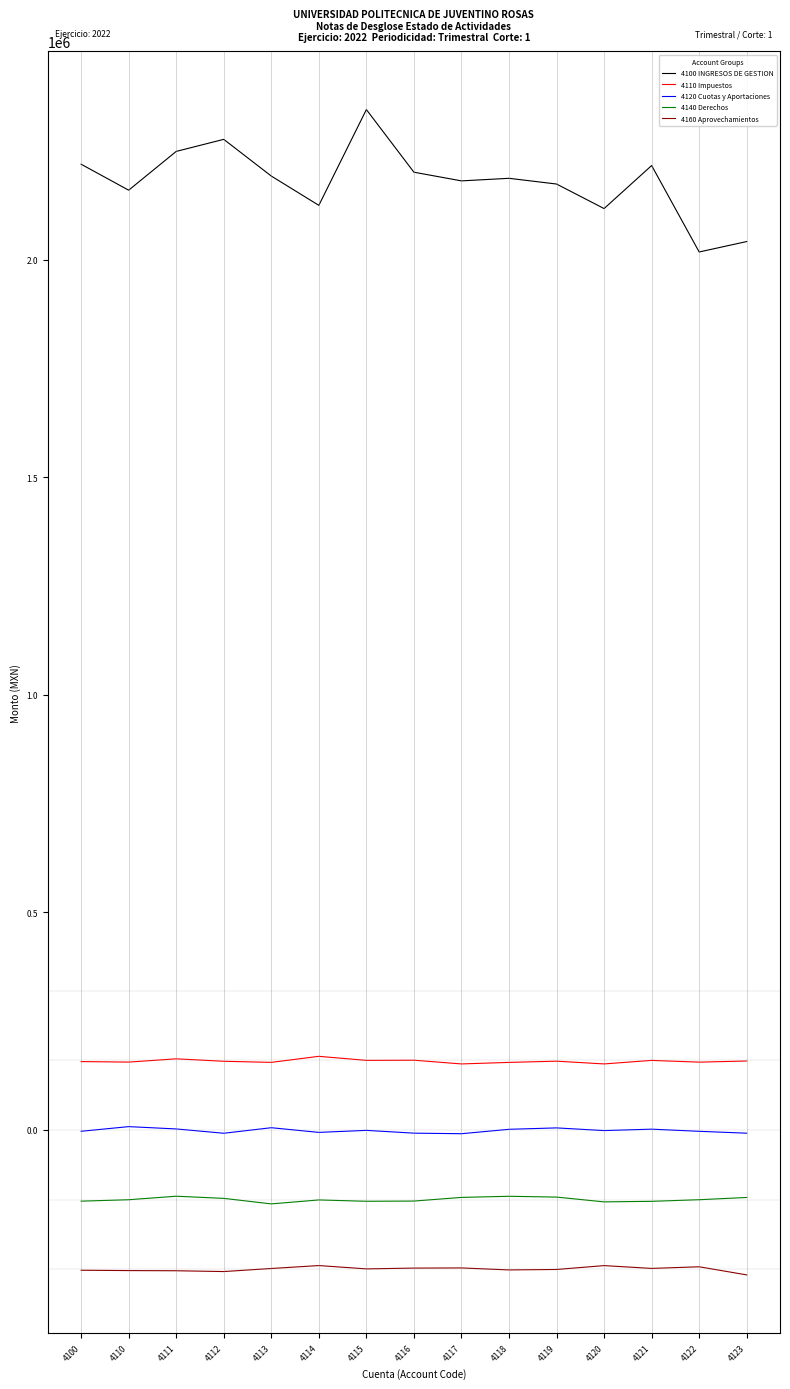

Is the value of 4140 Derechos at 4123 greater than the value of 4110 Impuestos at 4114?

No